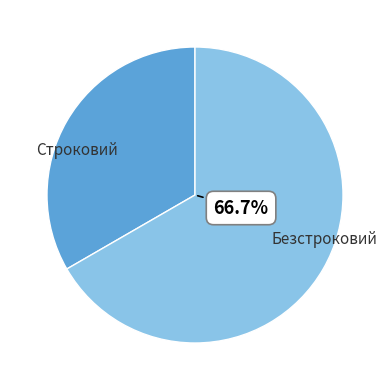

To the nearest percent, what is the difference between the Безстроковий and Строковий slice percentages?

33%